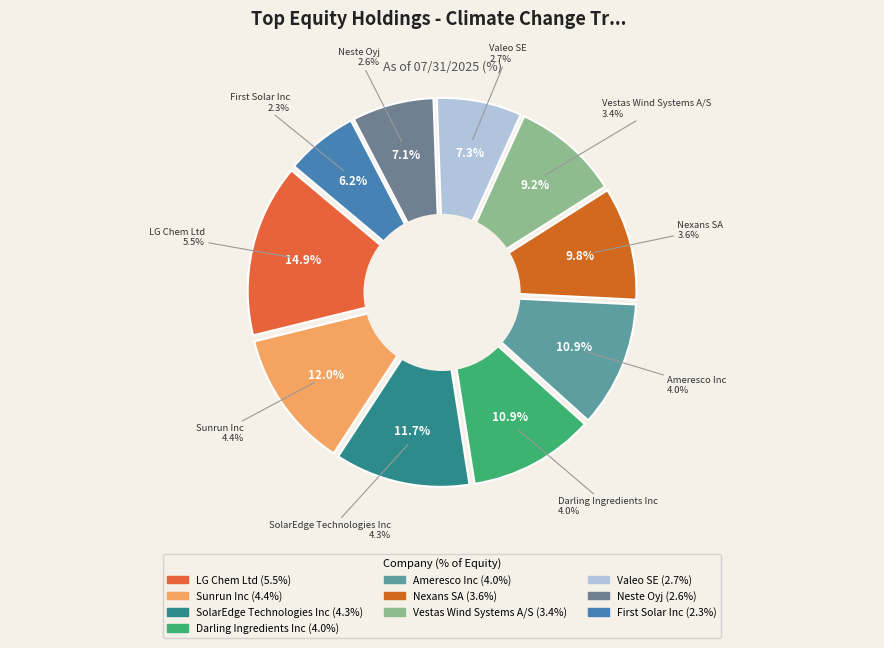

What percentage is the Sunrun Inc slice, to the nearest percent?

12%